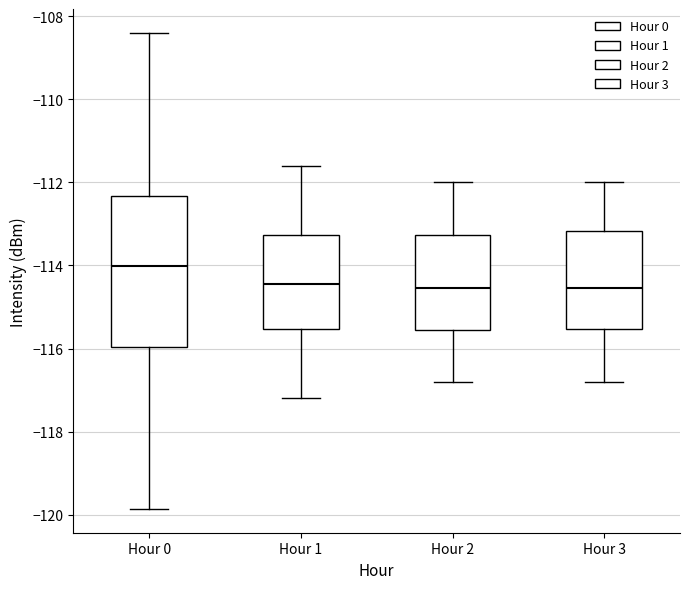

Where does the lower whisker of the box for Hour 1 end on the y-axis? The values are not printed on the chart, so give them approximately, as read against the axis.

-117.2